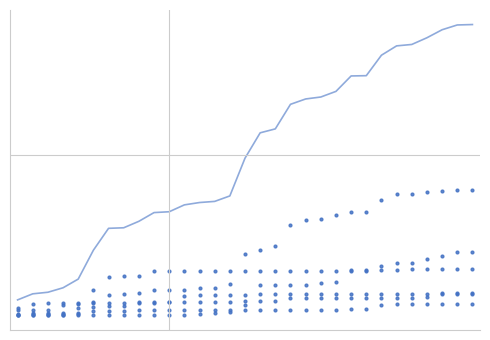

How many data points in Jan are above 81?

21